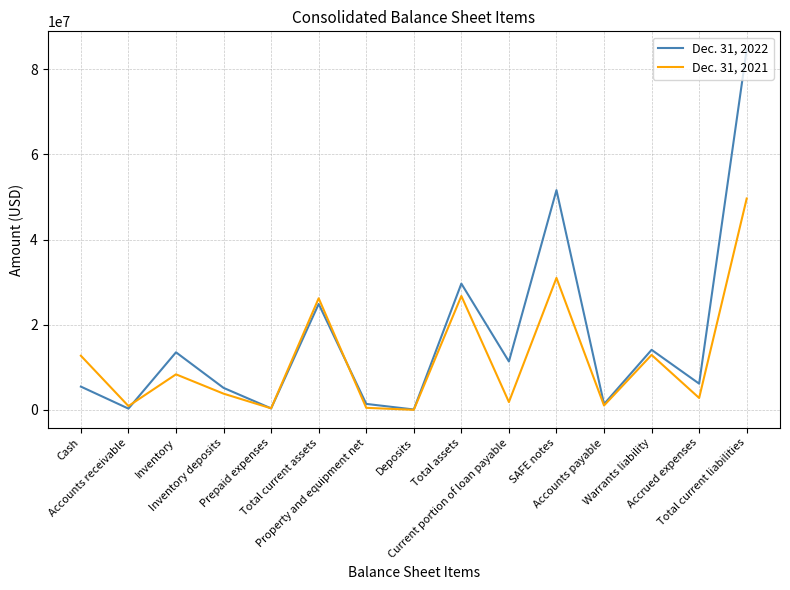

At which label is Dec. 31, 2022 closest to 42375853?

SAFE notes